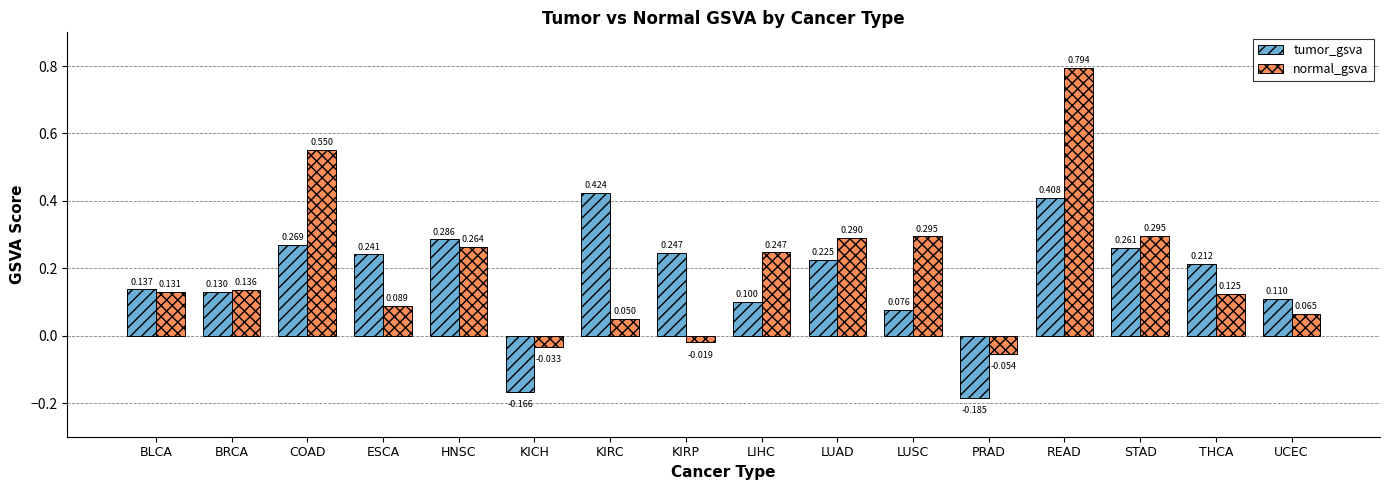

Is the value of tumor_gsva at COAD greater than the value of normal_gsva at BLCA?

Yes